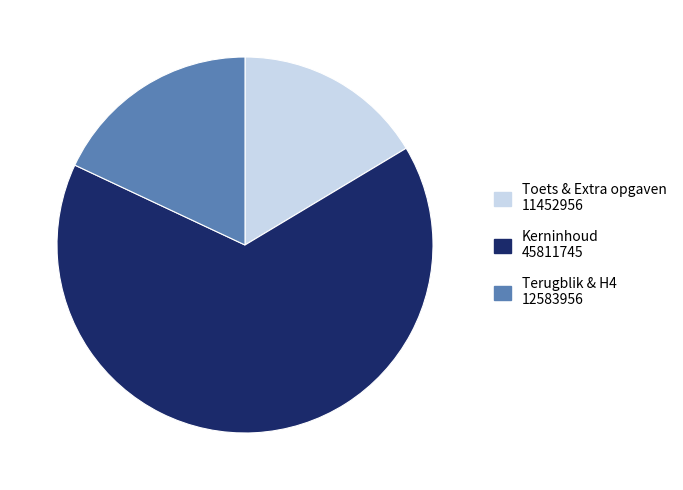

Approximately how many times larger is the value at Toets & Extra opgaven 11452956 compared to Terugblik & H4 12583956?

0.9